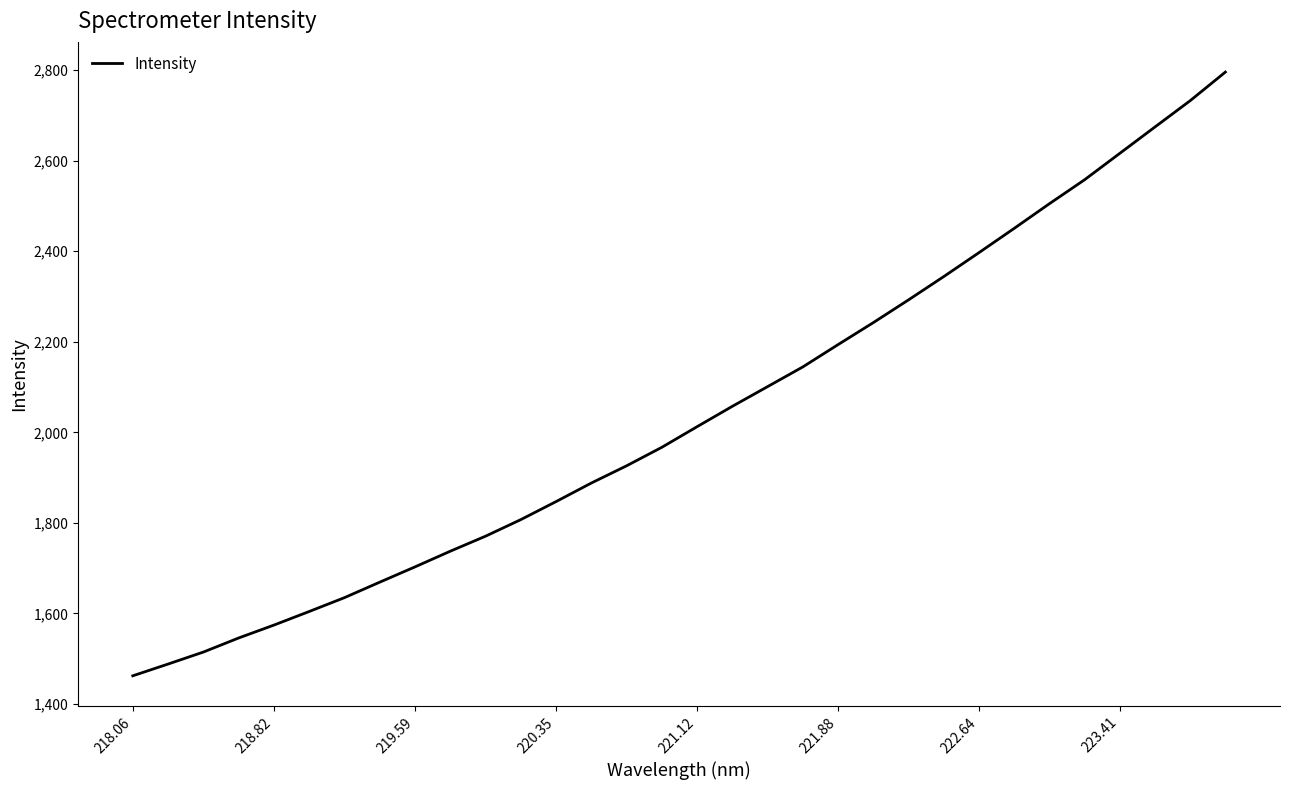

What is the smallest value displayed?

1462.2